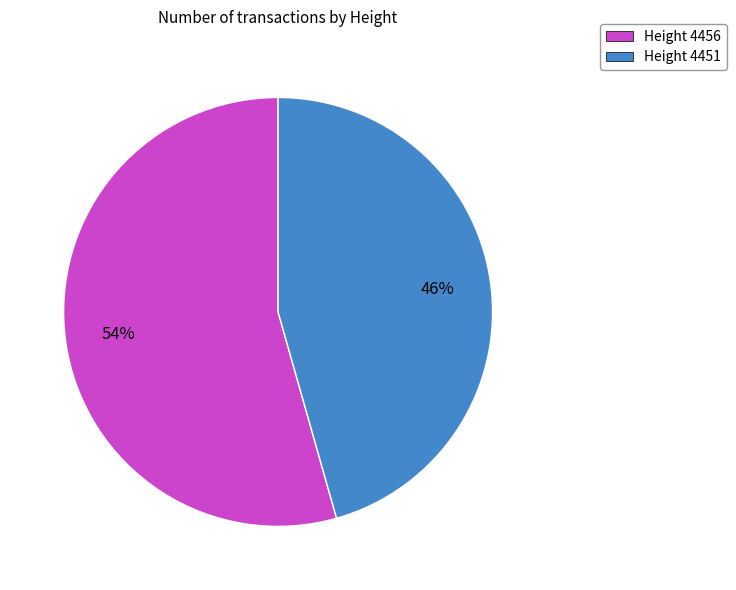

Which has a higher value, Height 4456 or Height 4451?

Height 4456